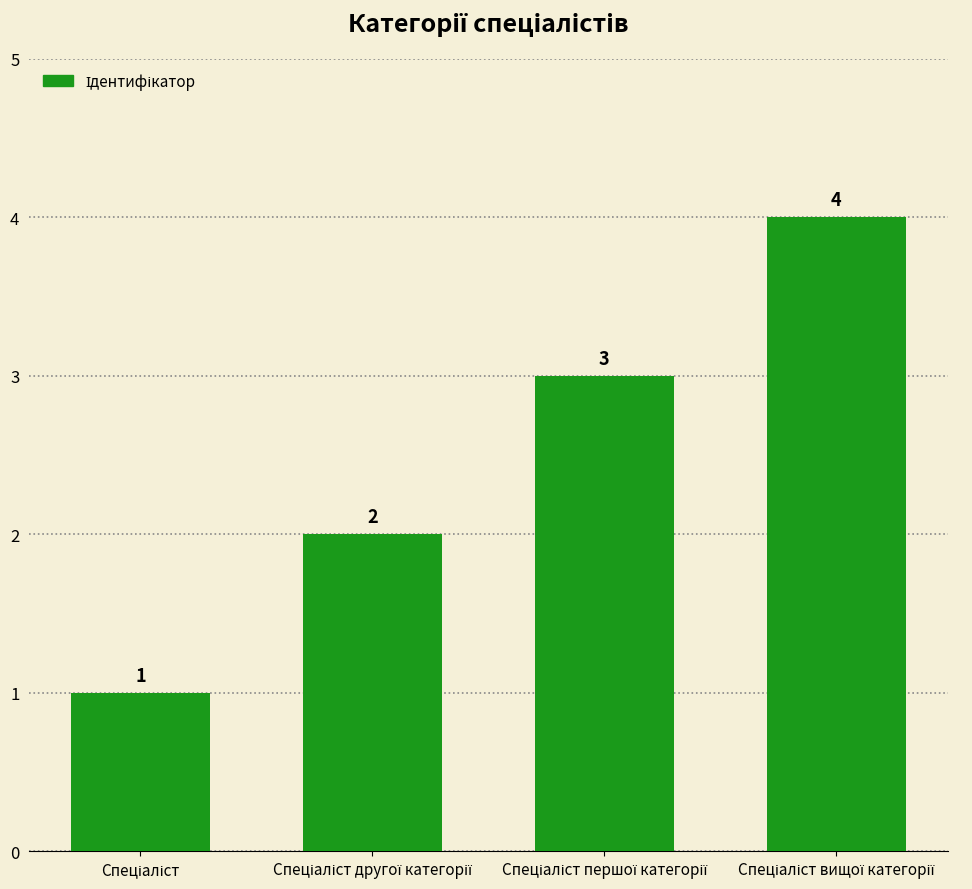

Reading right to left, what are all the values shown in this chart?

4	3	2	1